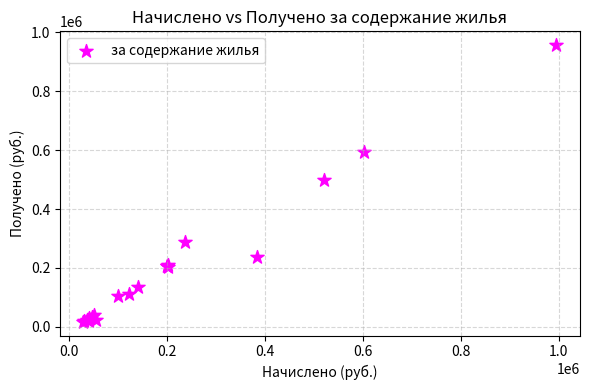

What Y value in the scatter plot is closest to 487274?

498575.3